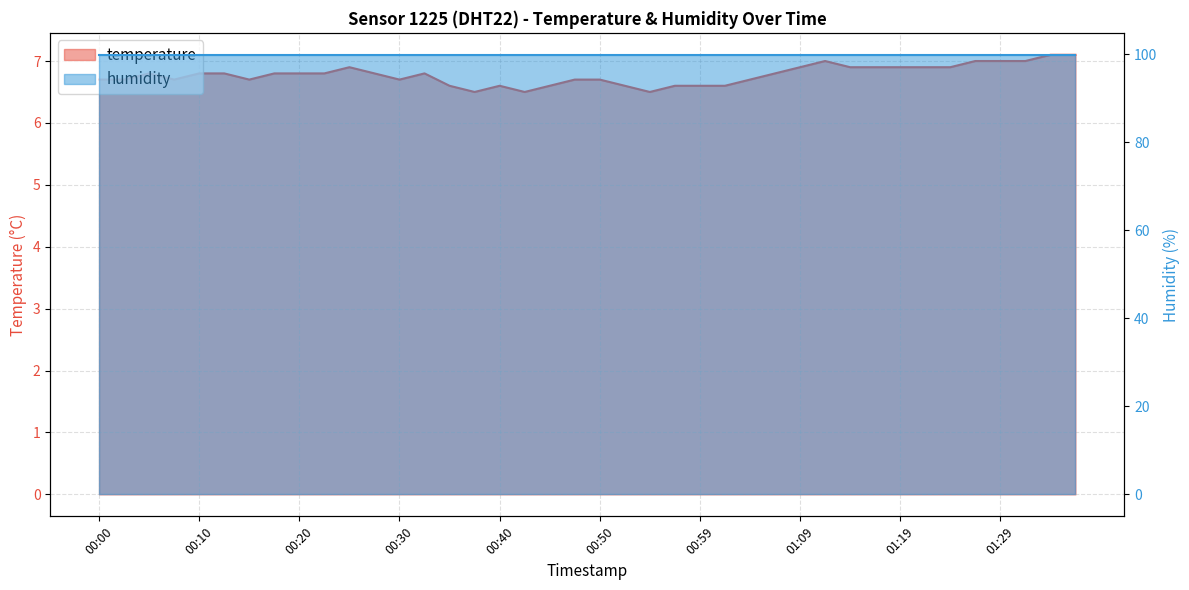

Which category has the lowest value across all series?

00:37